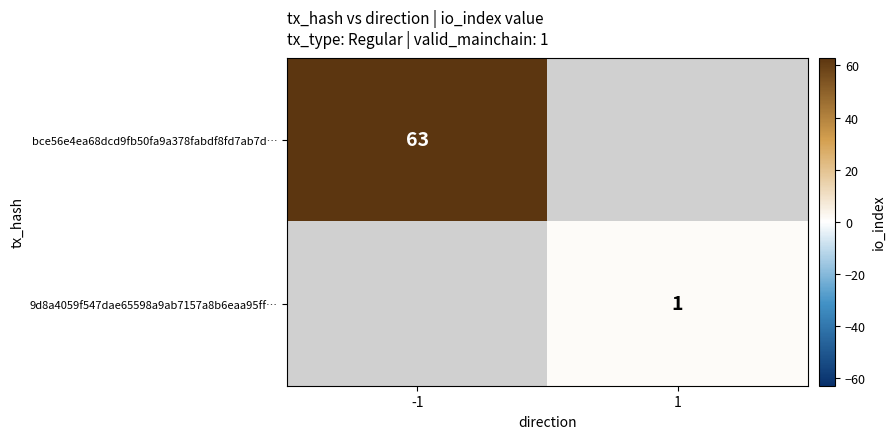

True or false: 9d8a4059f547dae65598a9ab7157a8b6eaa95ff… has a value of 0 at 1.

False